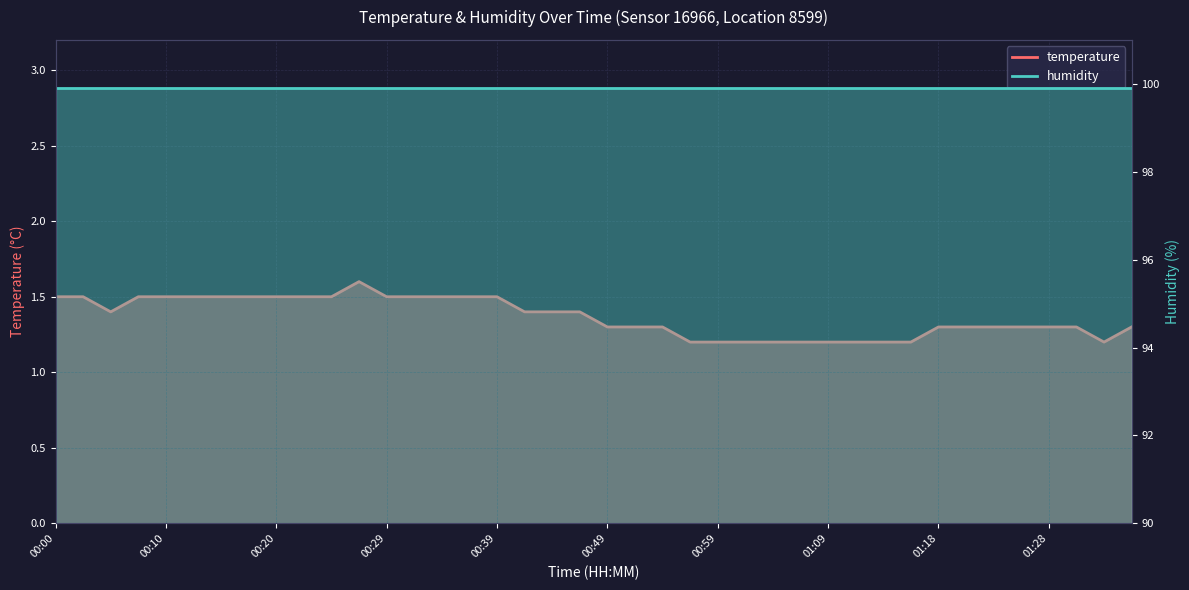

What is the greatest value displayed?

1.6